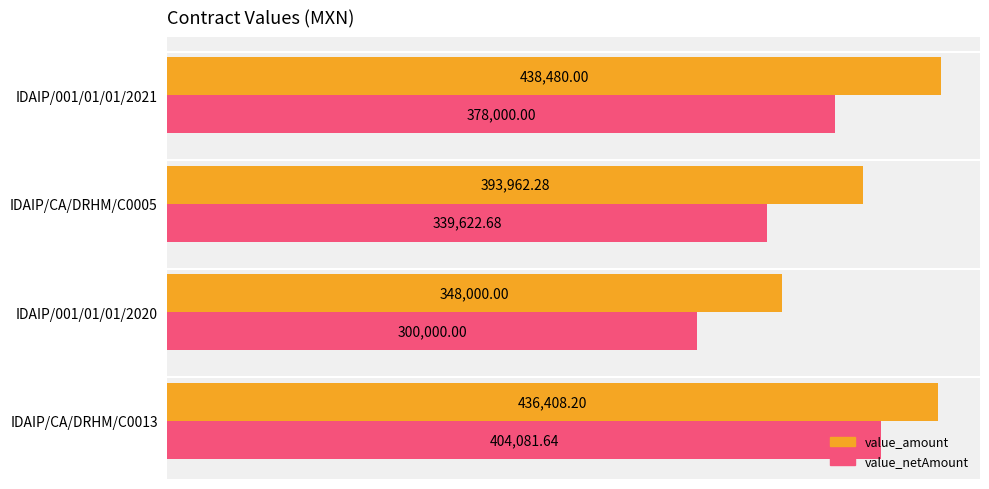

How many values in the value_amount series exceed 436408?

2